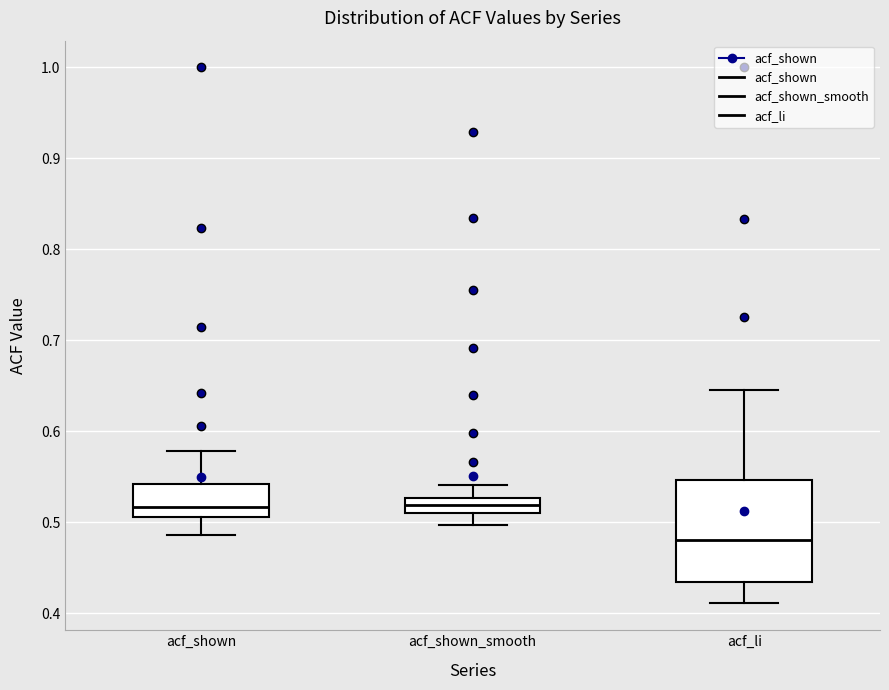

Comparing the boxes themselves (not the whiskers), which one is the tallest?

acf_li